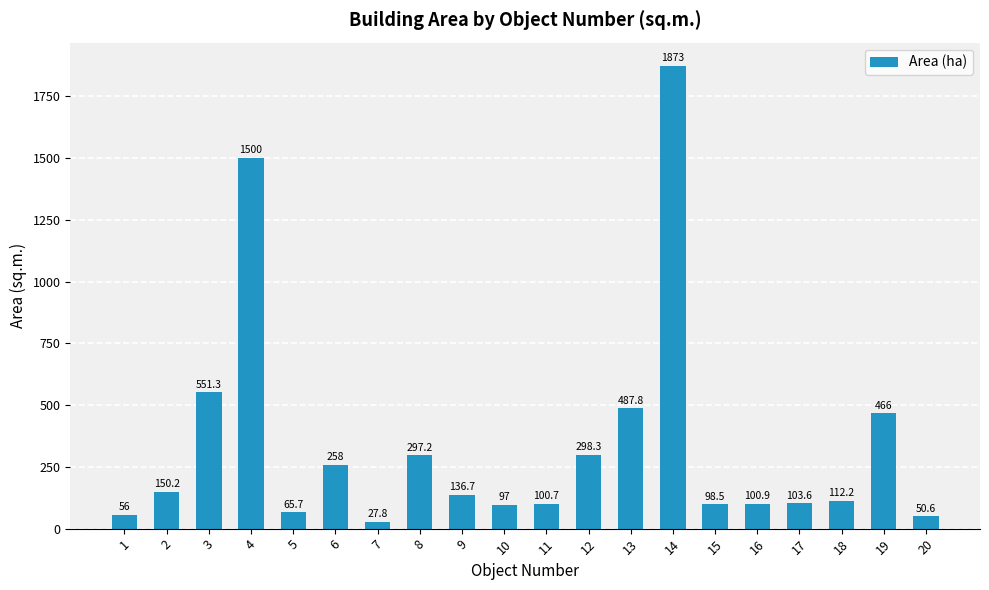

Does the chart contain stacked bars?

No